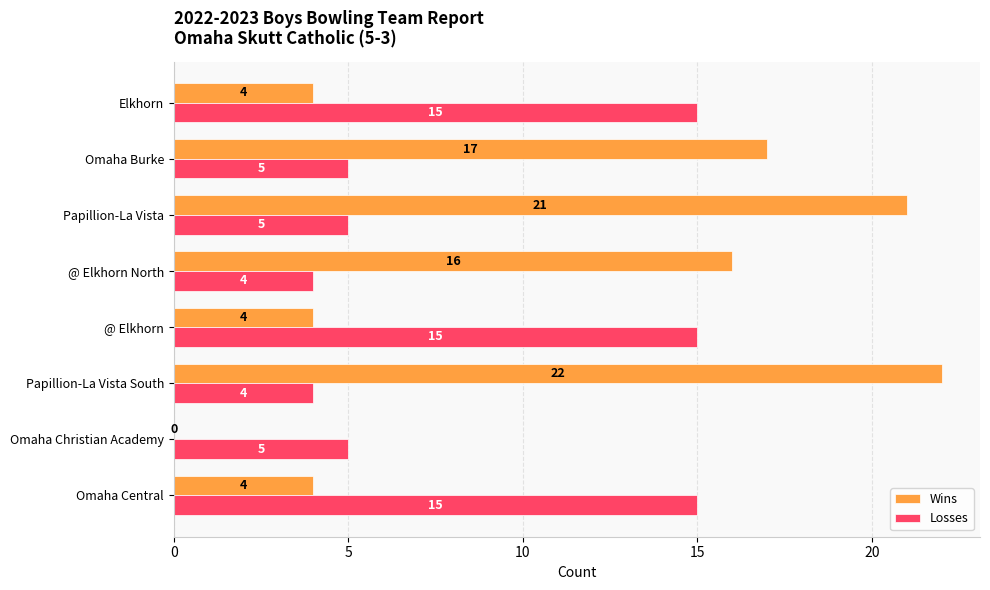

Between Omaha Central and @ Elkhorn North, which series saw the biggest shift?

Wins